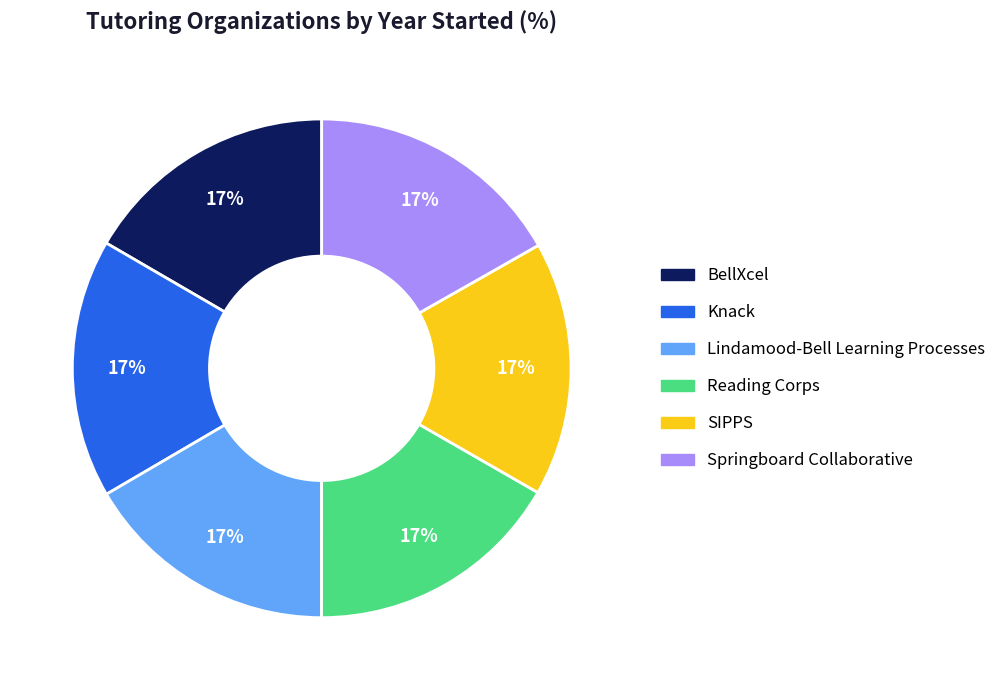

Do Reading Corps and BellXcel together represent more than half of the pie?

No